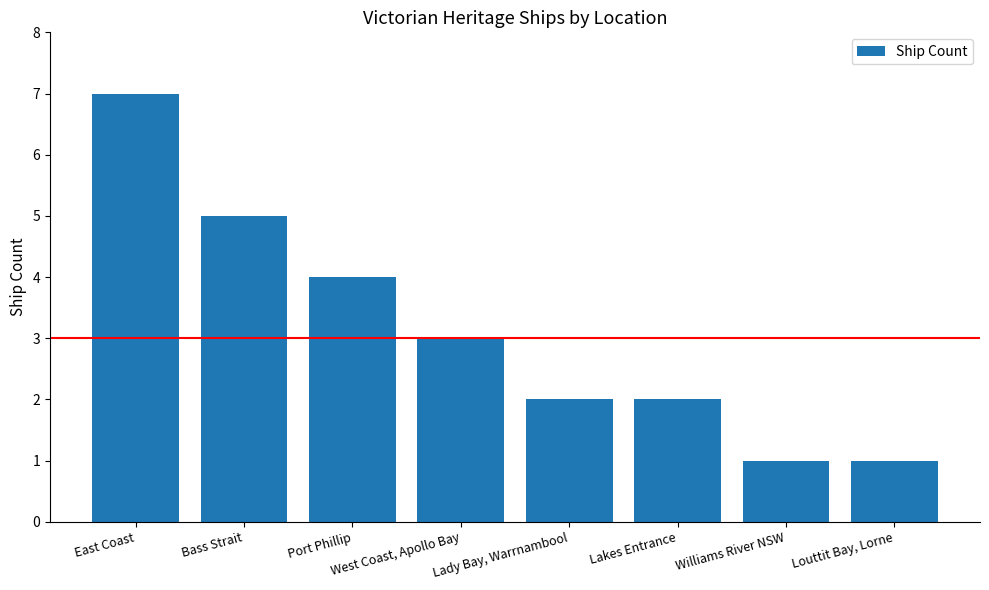

The value at Lady Bay, Warrnambool is 3. True or false?

False